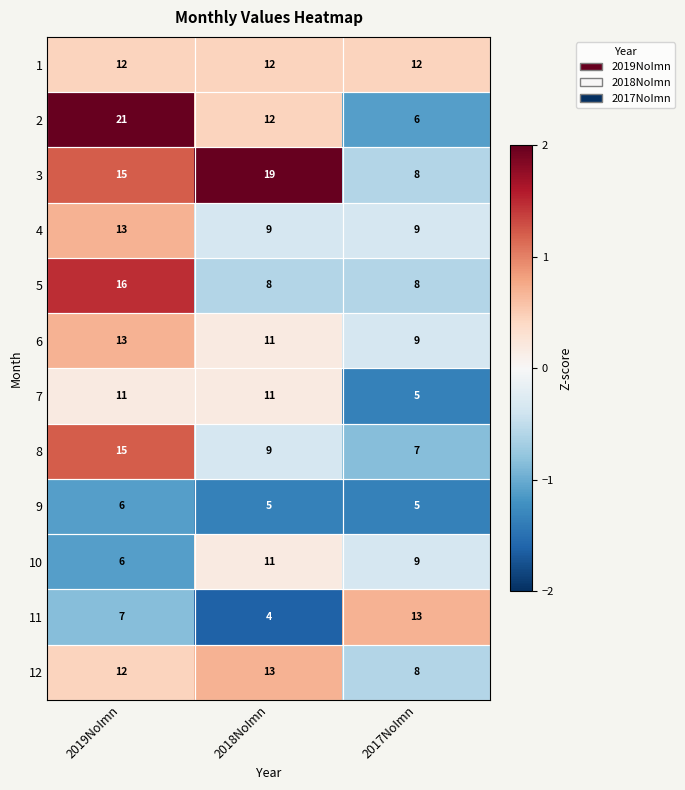

What is the sum of all 2 values?

39